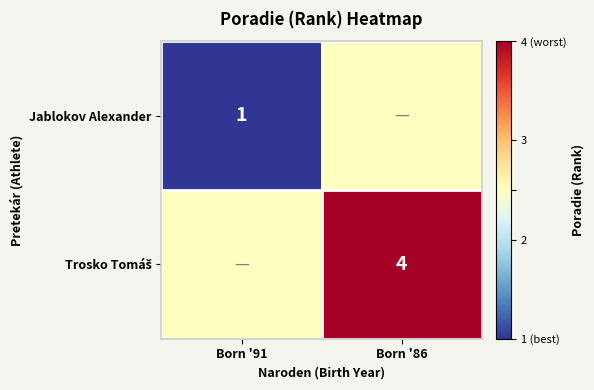

Which label corresponds to the largest value in the chart?

Born '86